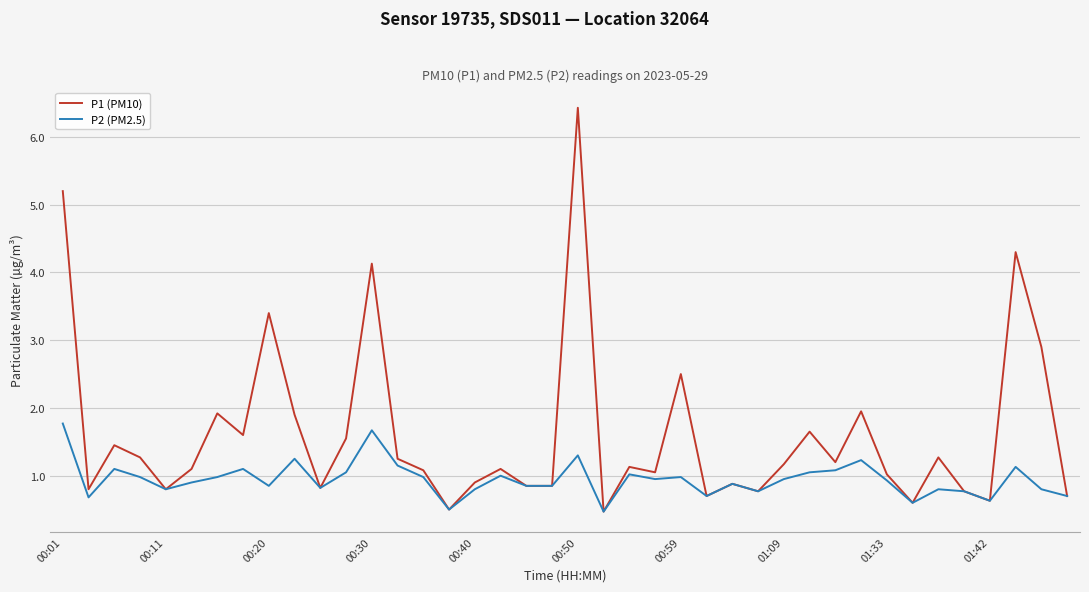

What is the highest value of the P1 (PM10) series?

6.4